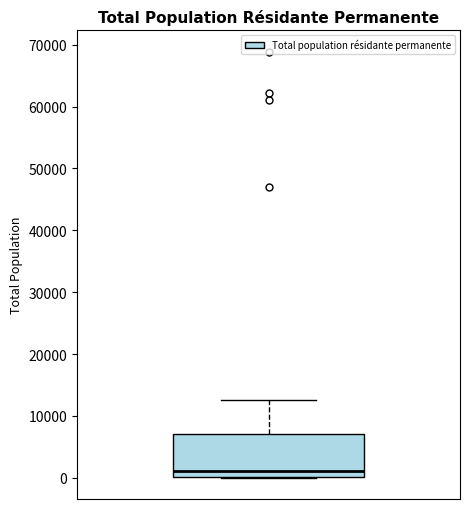

Where does the upper whisker of the box end on the y-axis? The values are not printed on the chart, so give them approximately, as read against the axis.

12000